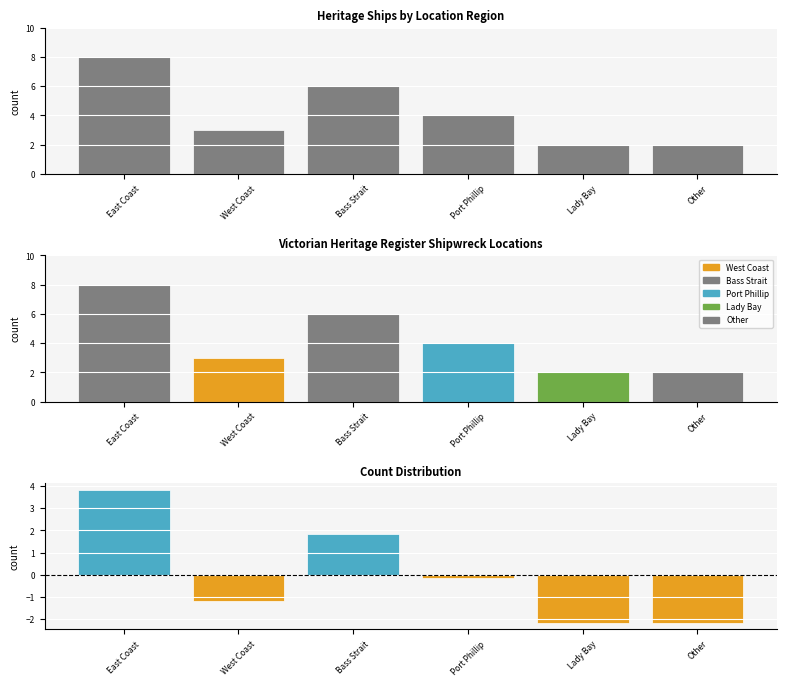

What is the spread (max minus min) of values at Lady Bay?

4.2